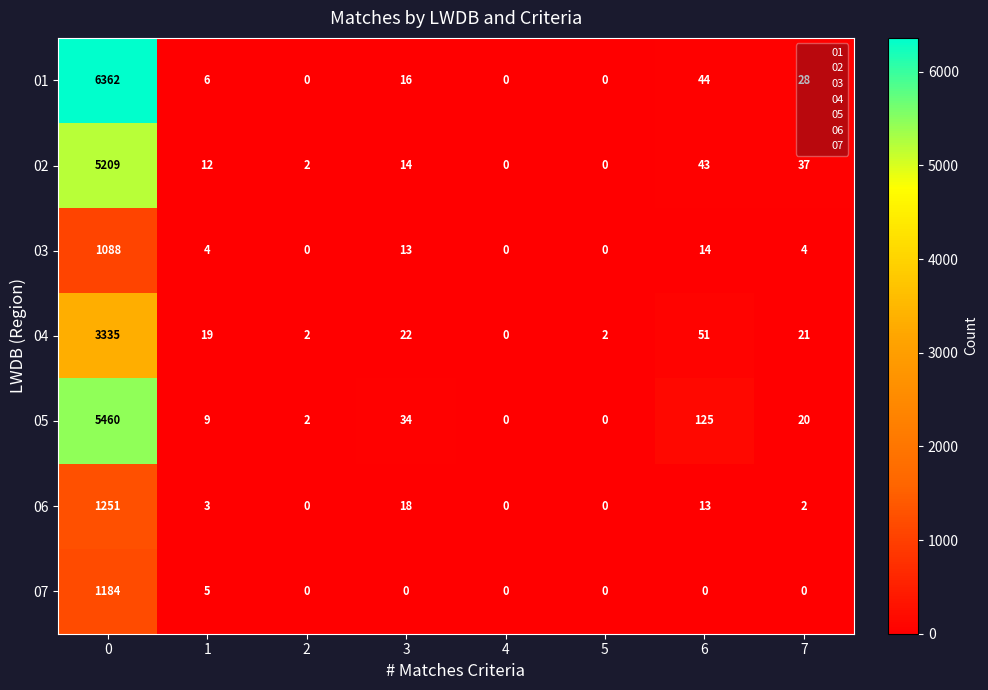

The 06 series shows 1732 at 0. True or false?

False